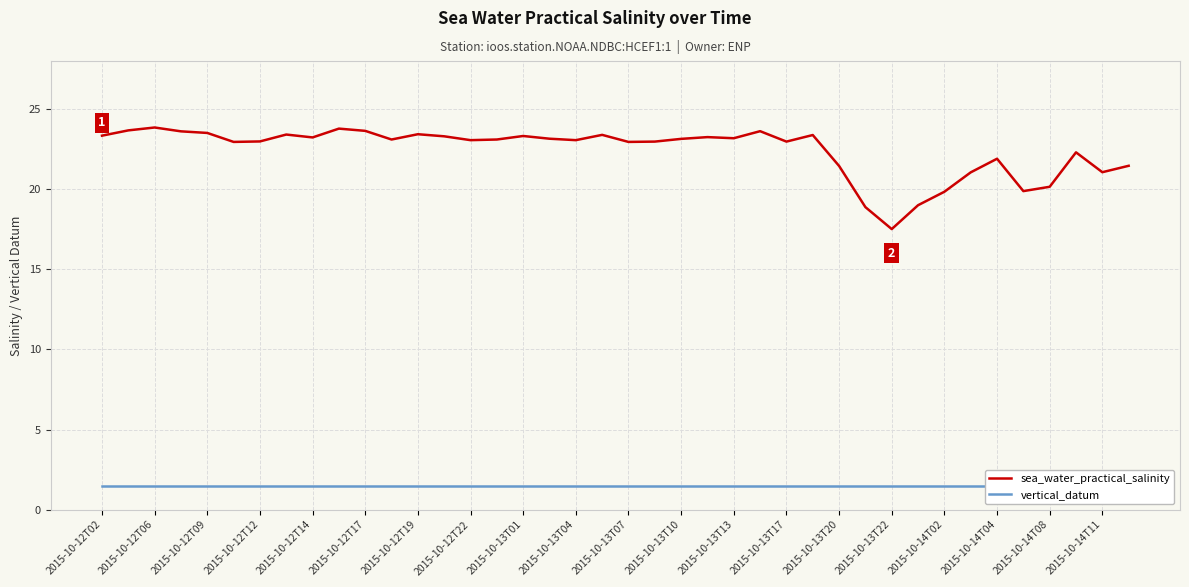

What is the minimum value for vertical_datum?

1.5